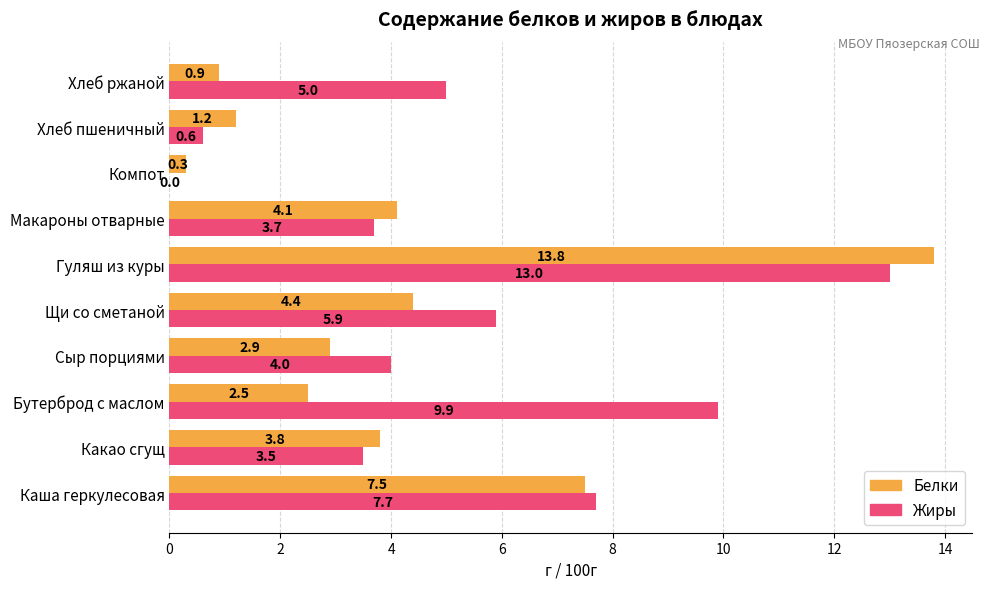

At which label is Белки closest to 7?

Каша геркулесовая